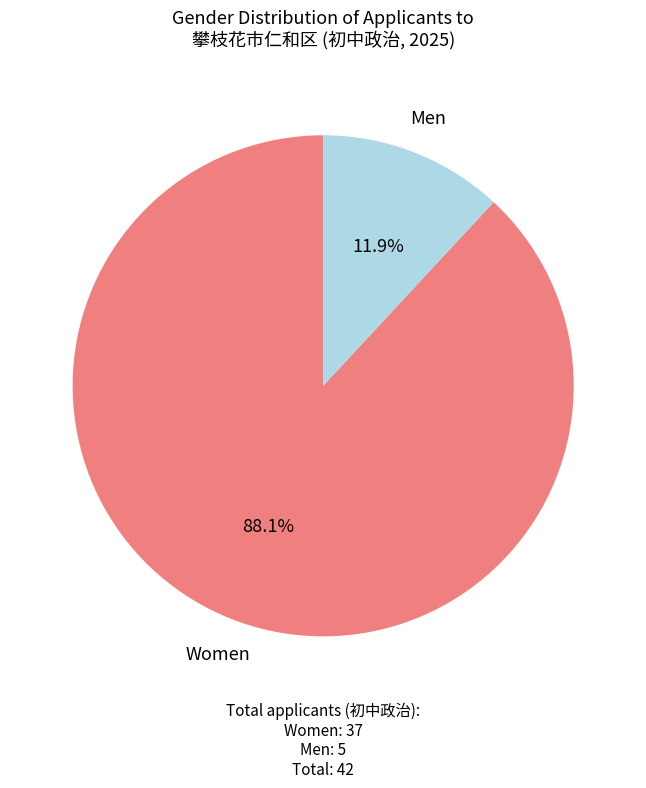

What percentage is NOT represented by Men?

88.1%